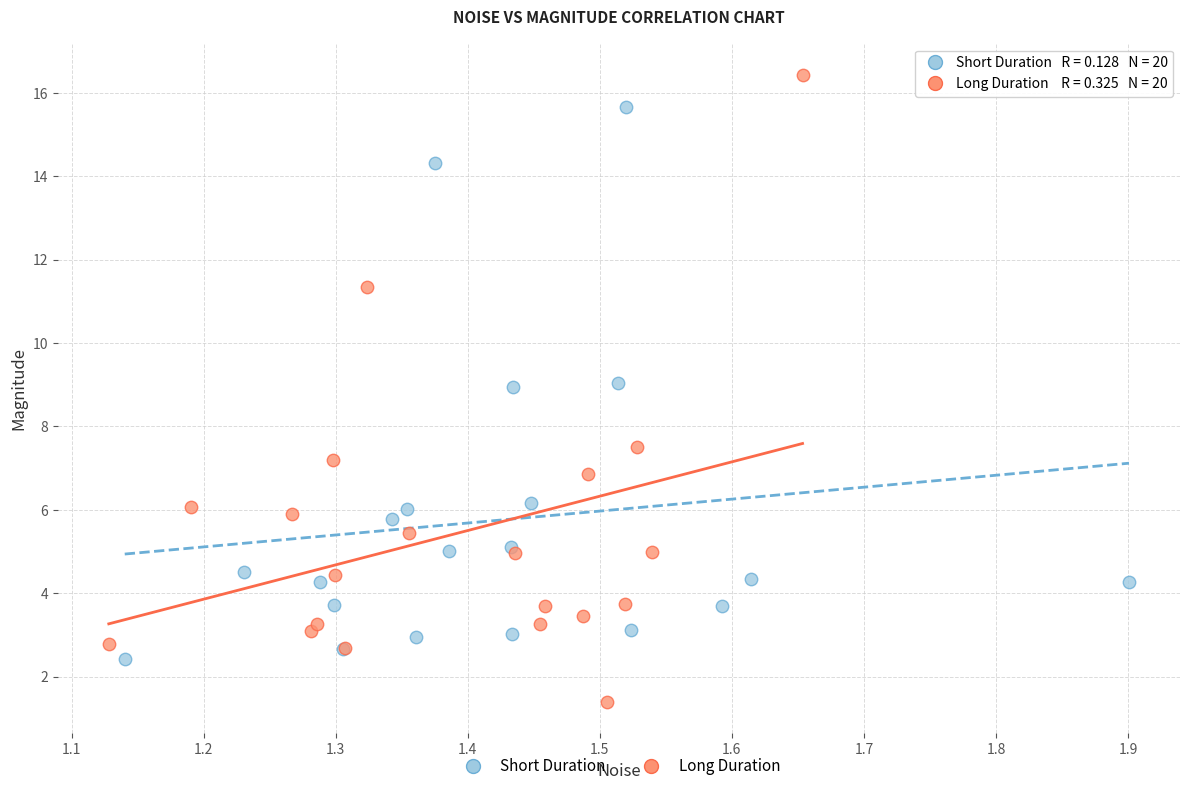

Which series reaches the maximum Y coordinate?

Long Duration